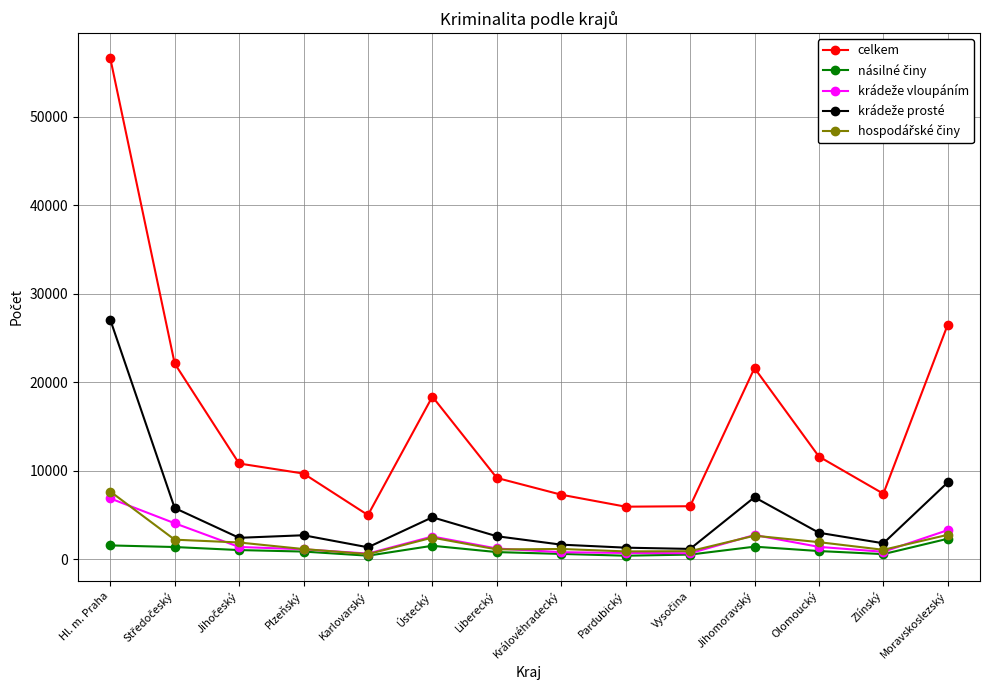

Count the number of categories in the chart.

14